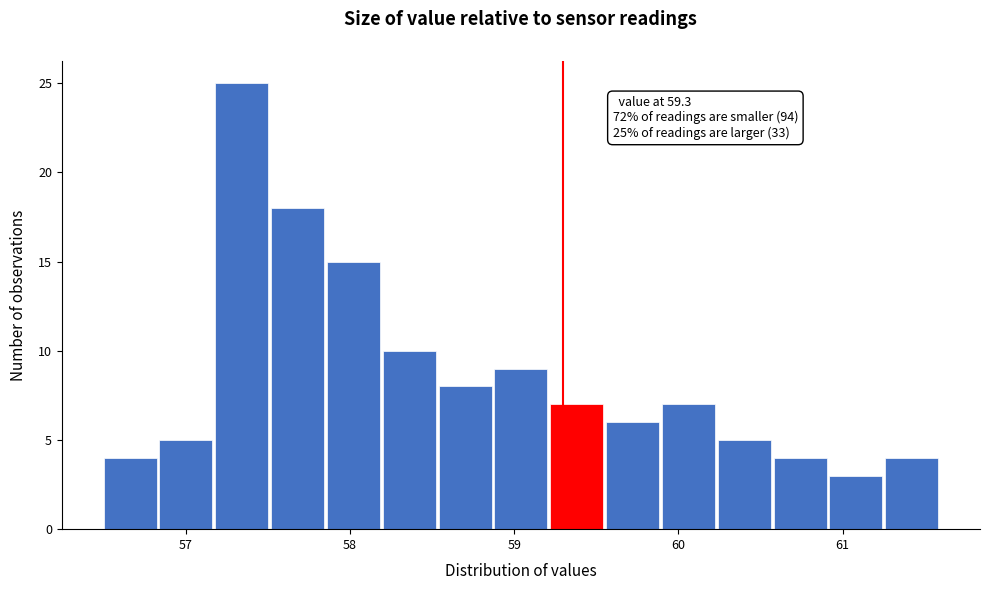

Read against the x-axis, roughly where is the centre of the tallest bar?

57.3